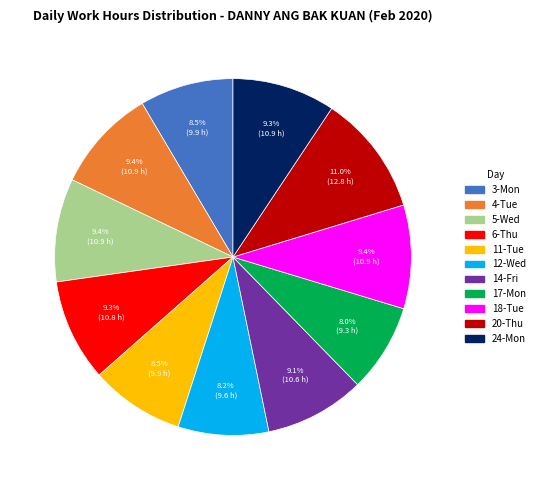

Is it true that 5-Wed is 9% of the pie?

True